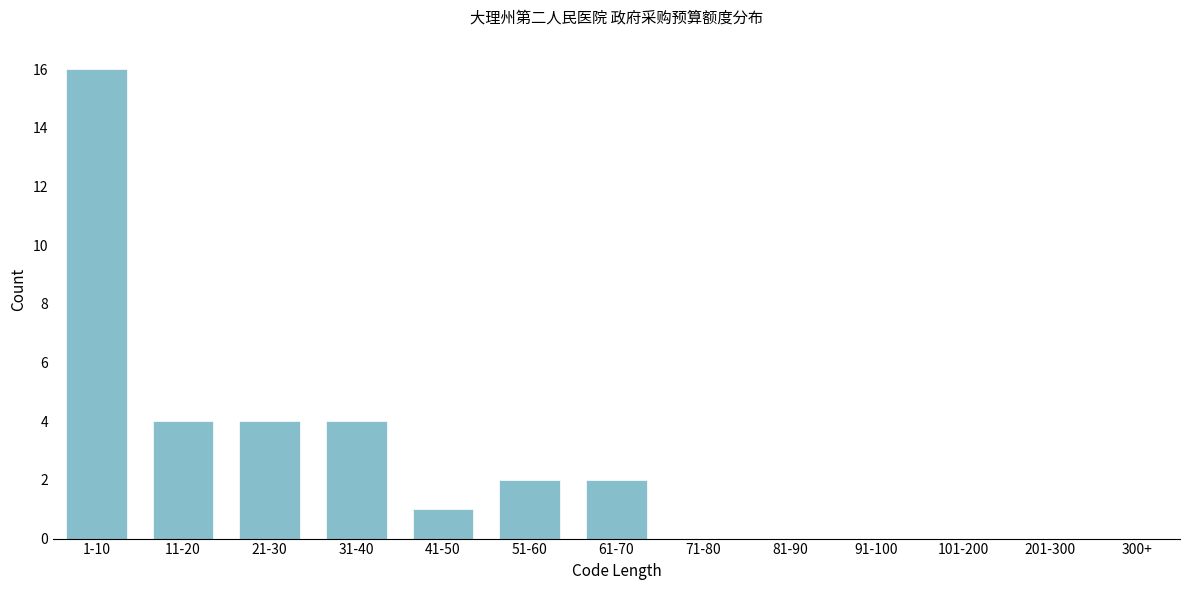

Reading left to right, list all the values displayed in this chart.

1-10=16	11-20=4	21-30=4	31-40=4	41-50=1	51-60=2	61-70=2	71-80=0	81-90=0	91-100=0	101-200=0	201-300=0	300+=0